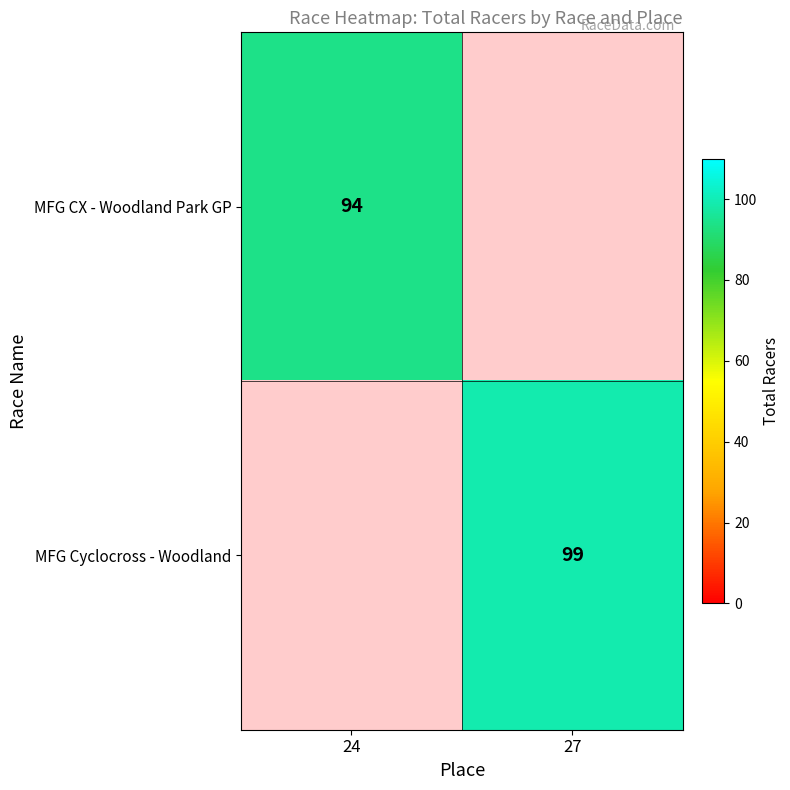

Is it true that MFG Cyclocross - Woodland equals 20 at 27?

False